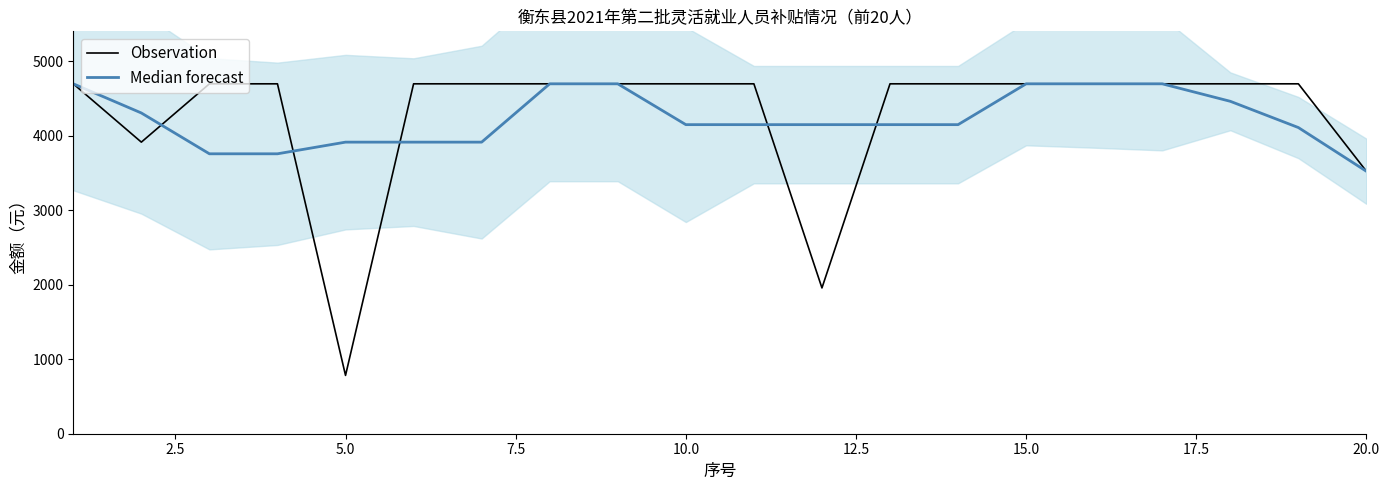

Which series has the largest total across all categories?

Observation